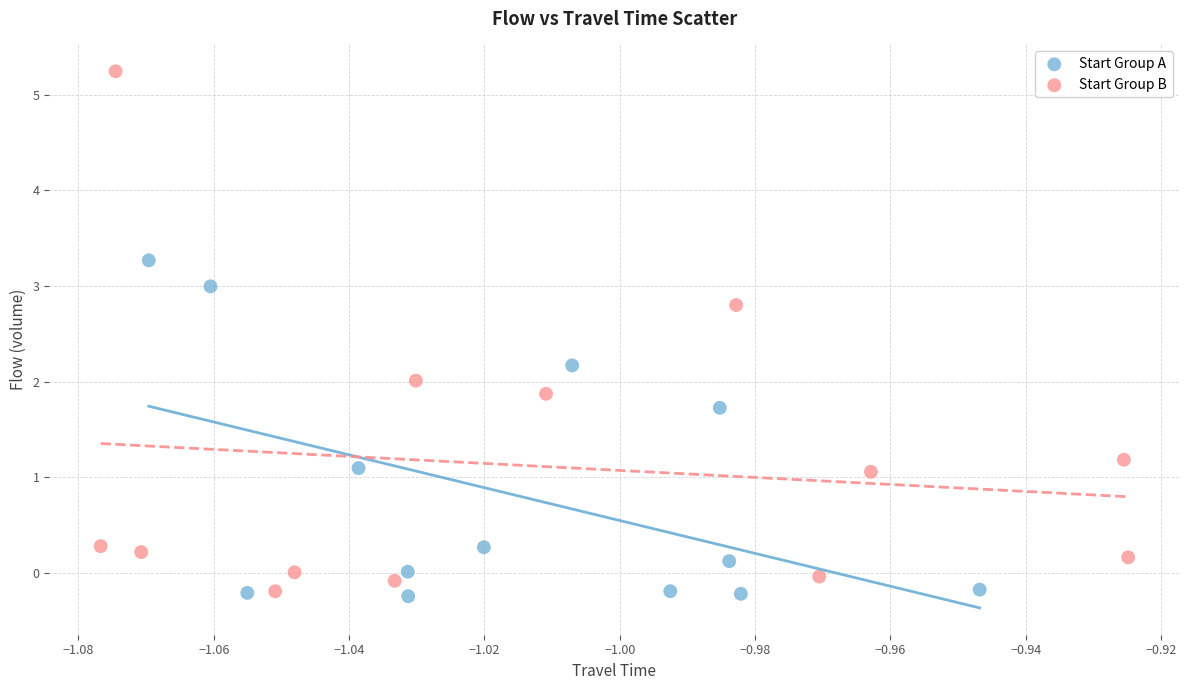

What are all the series names shown in the legend?

Start Group A, Start Group B